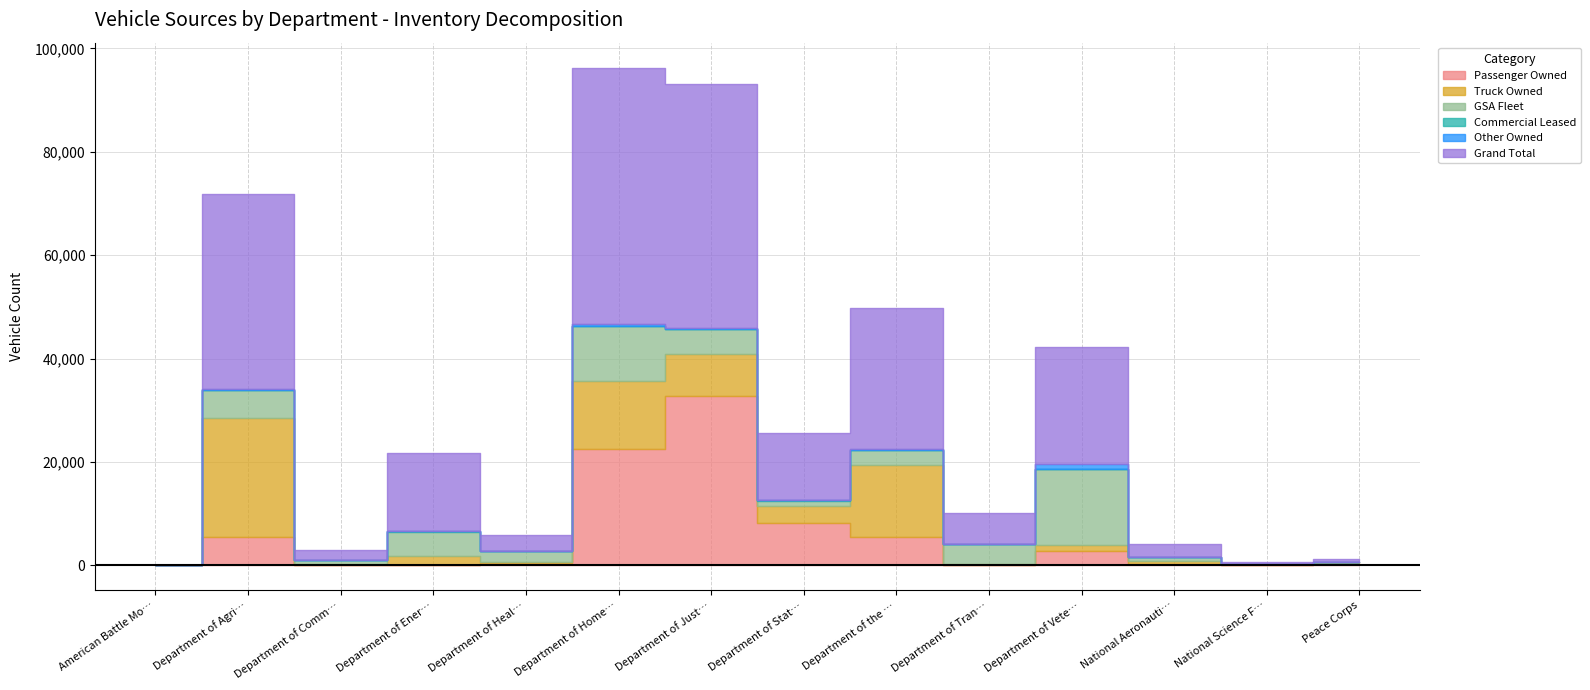

Between Department of Health and Human Services and Department of Homeland Security, which series saw the biggest shift?

Grand Total